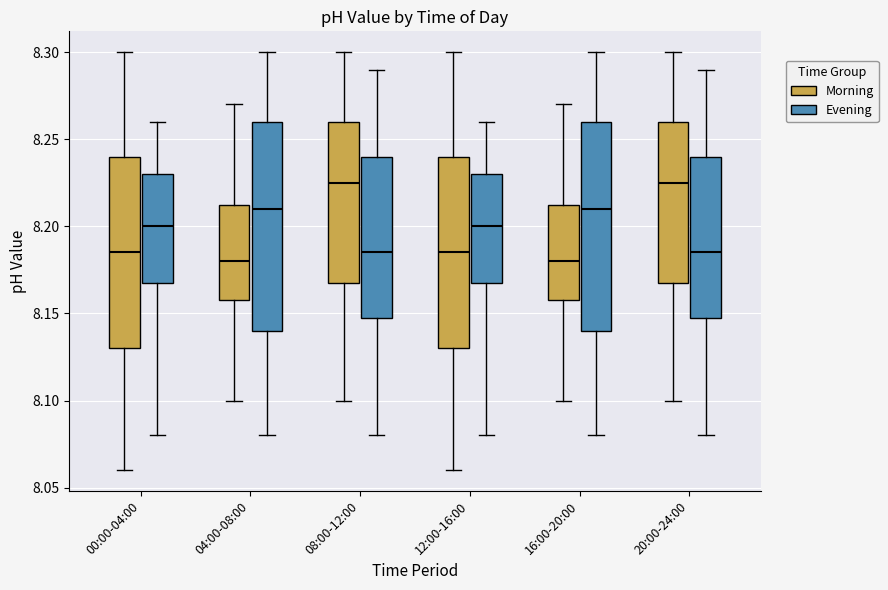

Reading left to right, read every box against the y-axis: the position of its median line, the range the box covers, and the ends of its whiskers. The values are not printed on the chart, so give them approximately, as read against the axis.

00:00-04:00 (Morning): median 8.185, box 8.130 to 8.240, whiskers 8.060 to 8.300
00:00-04:00 (Evening): median 8.200, box 8.170 to 8.230, whiskers 8.080 to 8.260
04:00-08:00 (Morning): median 8.180, box 8.160 to 8.215, whiskers 8.100 to 8.270
04:00-08:00 (Evening): median 8.210, box 8.140 to 8.260, whiskers 8.080 to 8.300
08:00-12:00 (Morning): median 8.225, box 8.170 to 8.260, whiskers 8.100 to 8.300
08:00-12:00 (Evening): median 8.185, box 8.150 to 8.240, whiskers 8.080 to 8.290
12:00-16:00 (Morning): median 8.185, box 8.130 to 8.240, whiskers 8.060 to 8.300
12:00-16:00 (Evening): median 8.200, box 8.170 to 8.230, whiskers 8.080 to 8.260
16:00-20:00 (Morning): median 8.180, box 8.160 to 8.215, whiskers 8.100 to 8.270
16:00-20:00 (Evening): median 8.210, box 8.140 to 8.260, whiskers 8.080 to 8.300
20:00-24:00 (Morning): median 8.225, box 8.170 to 8.260, whiskers 8.100 to 8.300
20:00-24:00 (Evening): median 8.185, box 8.150 to 8.240, whiskers 8.080 to 8.290